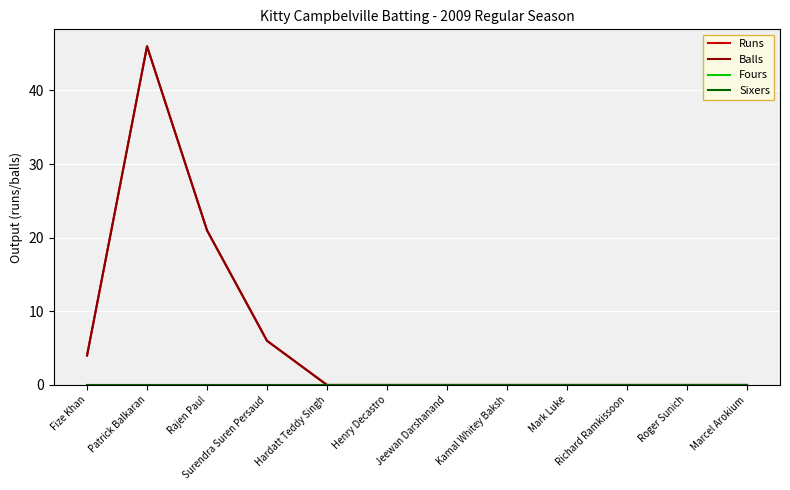

Reading left to right, transcribe all the data shown in this chart.

Runs: 4	46	21	6	0	0	0	0	0	0	0	0
Balls: 4	46	21	6	0	0	0	0	0	0	0	0
Fours: 0	0	0	0	0	0	0	0	0	0	0	0
Sixers: 0	0	0	0	0	0	0	0	0	0	0	0